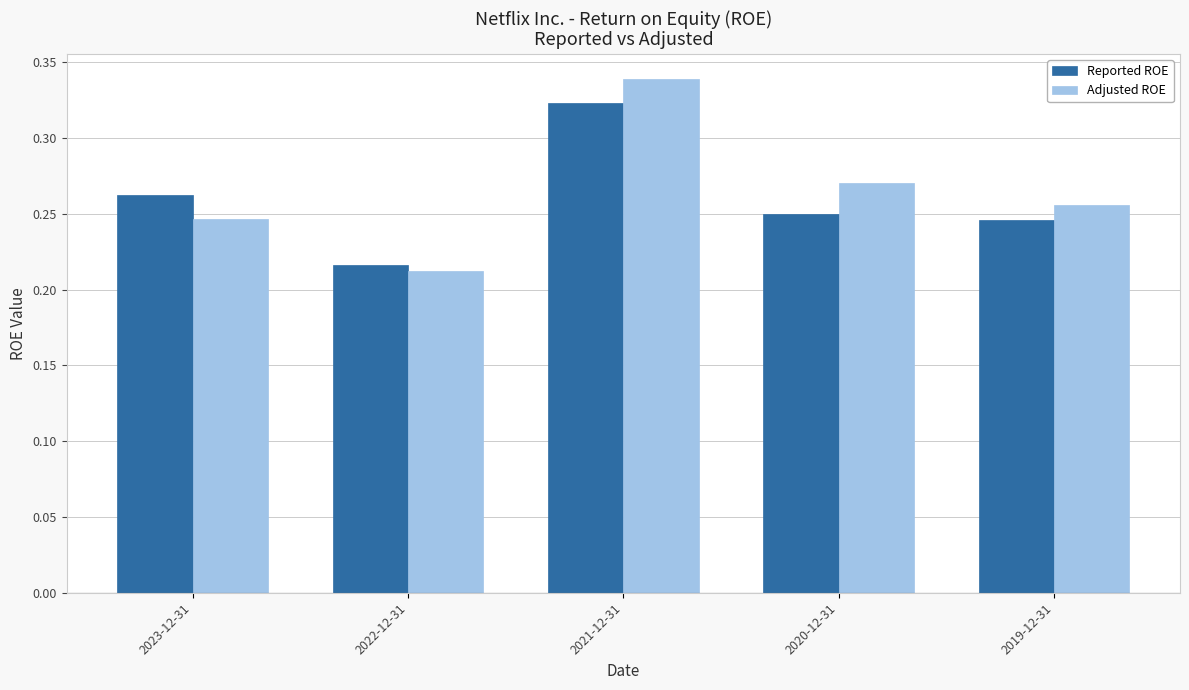

True or false: Adjusted ROE has a value of 0.1 at 2021-12-31.

False